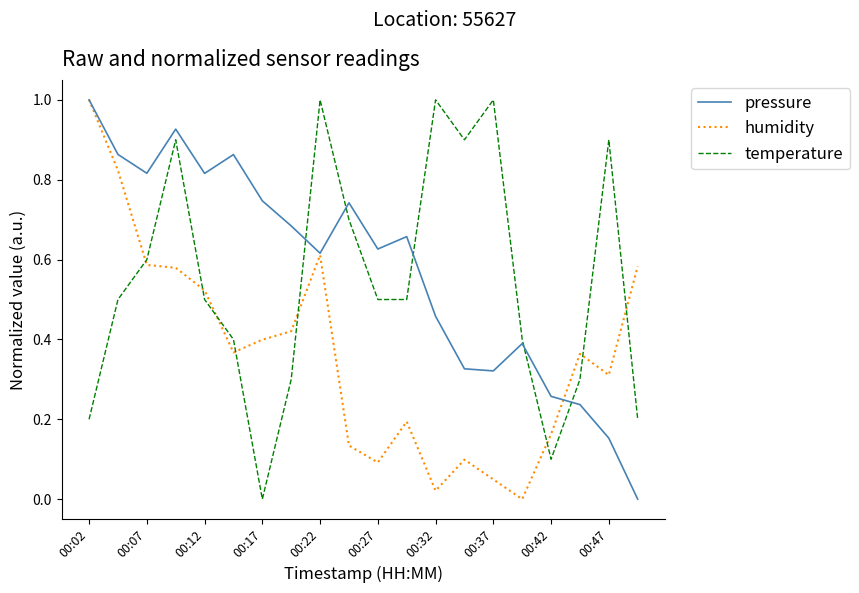

What is the maximum value shown in the chart?

1.0